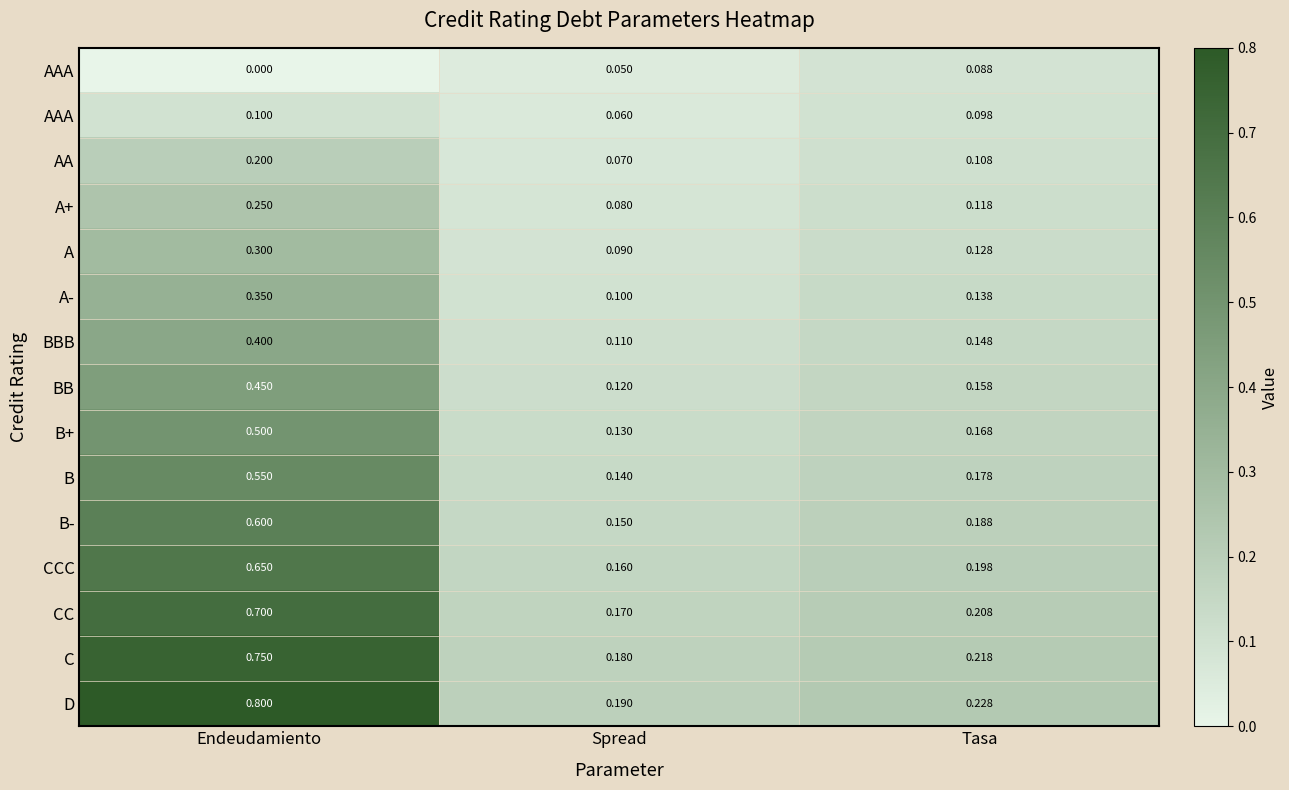

How many distinct data groups are displayed?

15